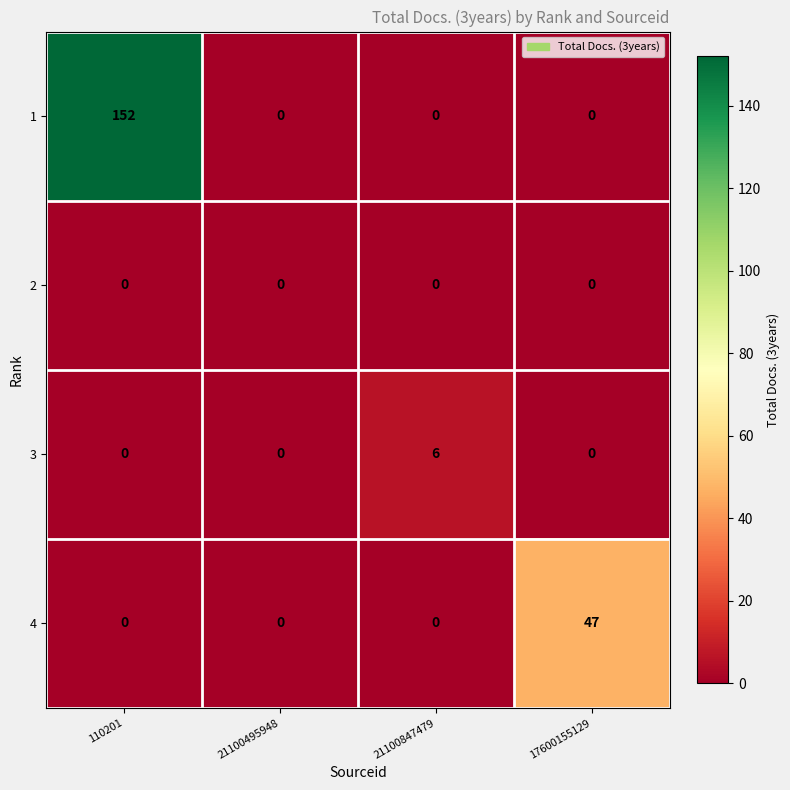

Which series changed the most between 110201 and 17600155129?

1